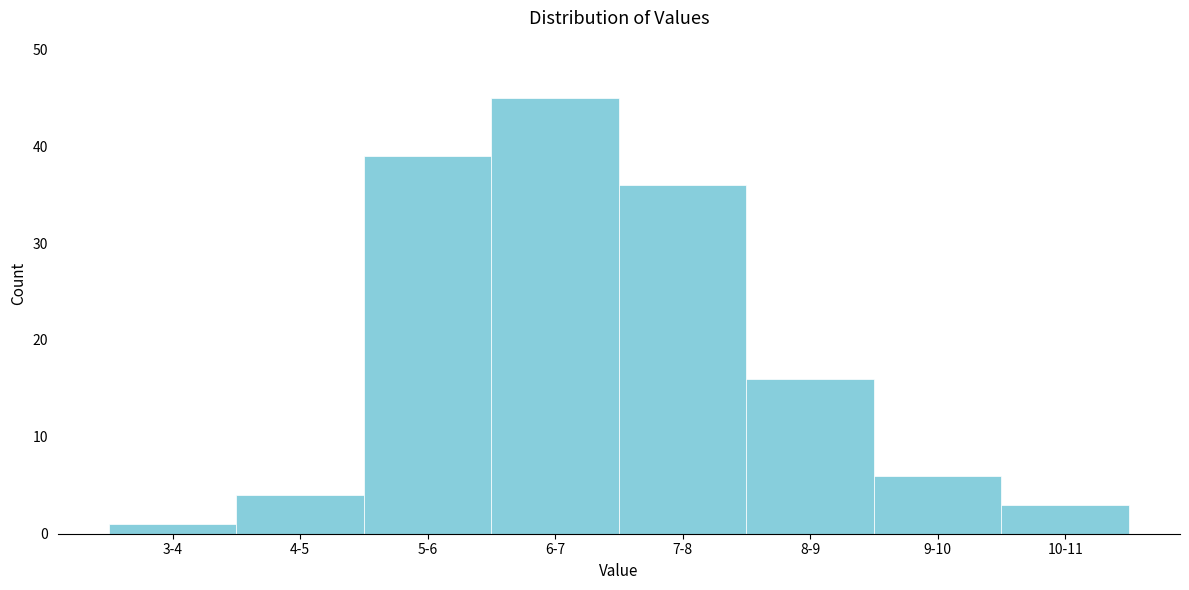

Reading left to right, what are all the values shown in this chart?

1	4	39	45	36	16	6	3